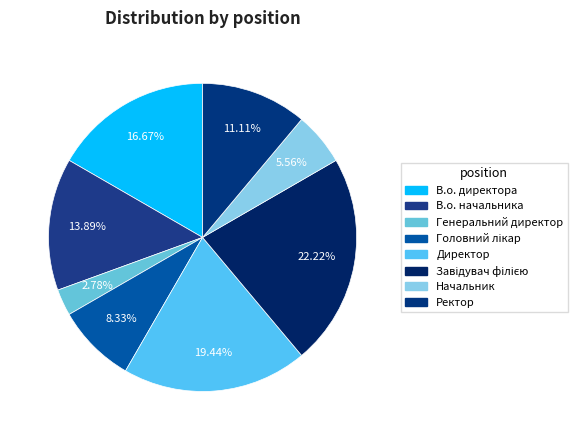

True or false: В.о. директора accounts for 17% of the total.

True